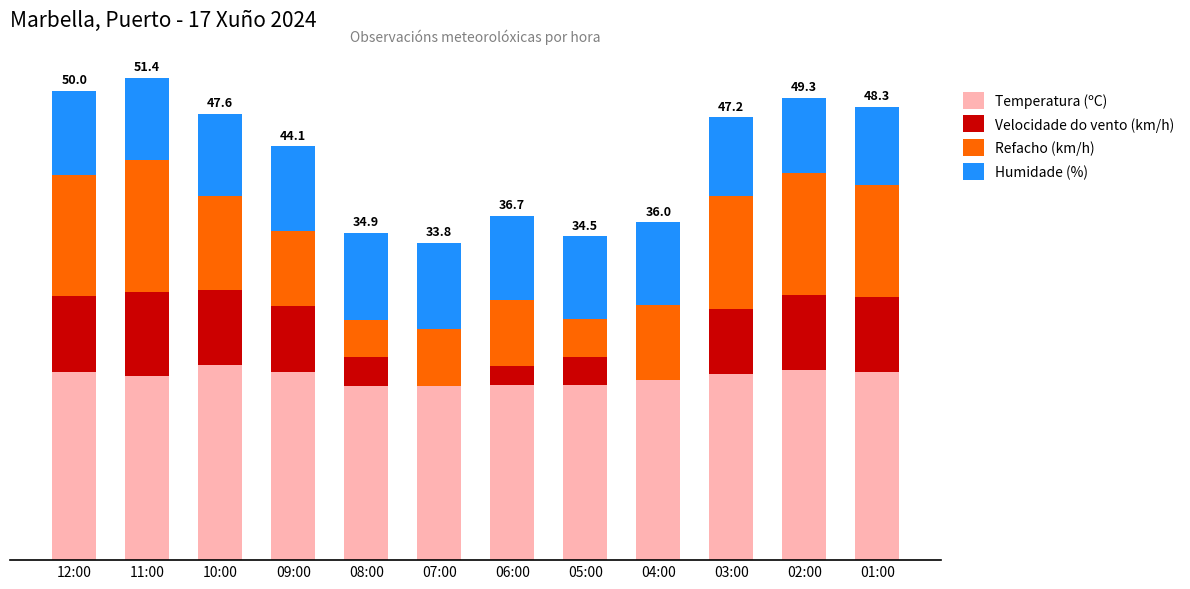

Are the bars horizontal?

No